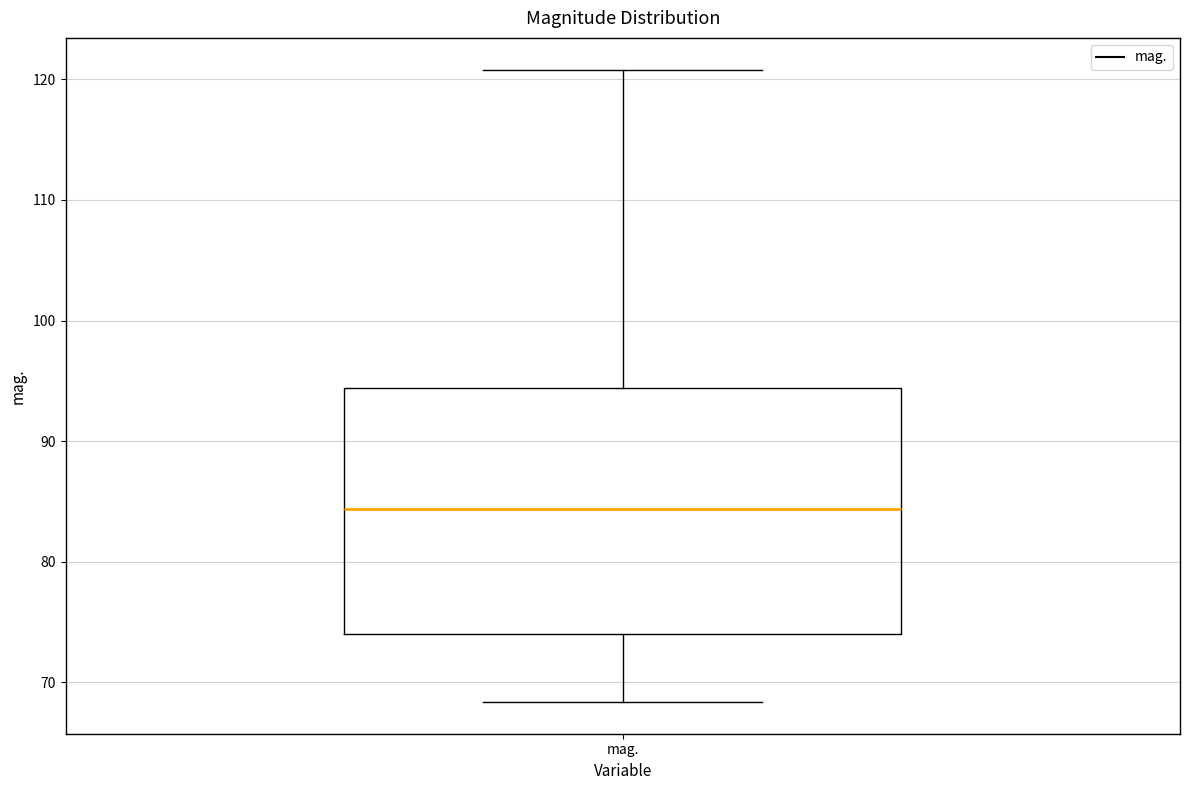

Read this box plot against the y-axis: the position of the median line, the range covered by the box, and the ends of both whiskers. The values are not printed on the chart, so give them approximately, as read against the axis.

median 84, box 74 to 94, whiskers 68 to 121